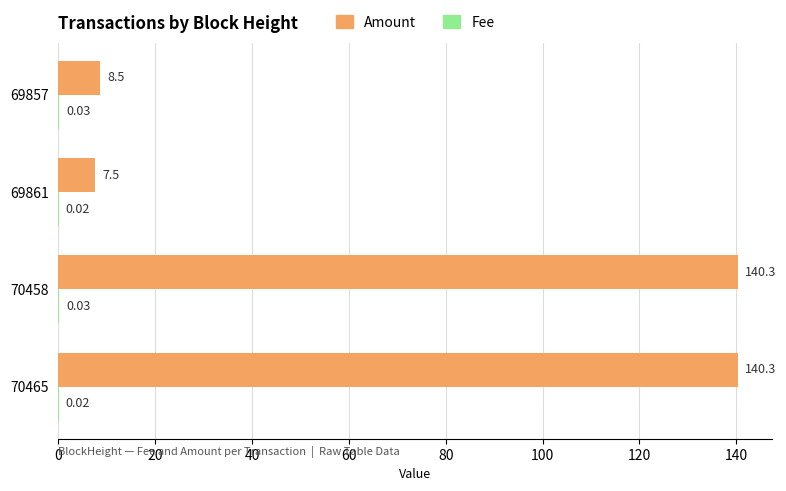

How many data points does each series have?

4